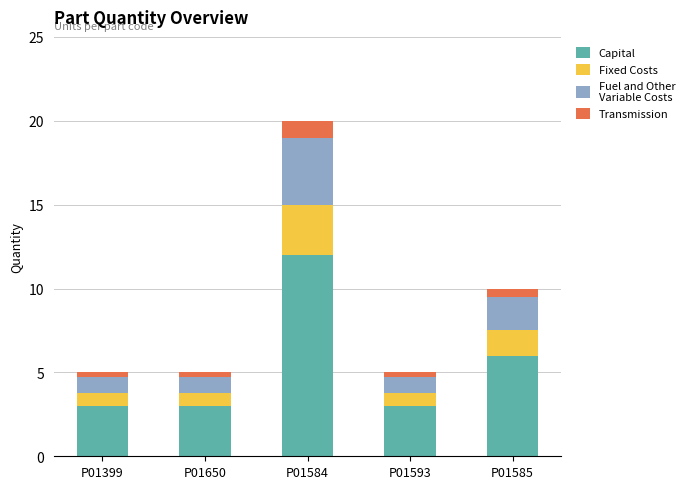

Reading left to right, what are the values for Capital?

3.0	3.0	12.0	3.0	6.0